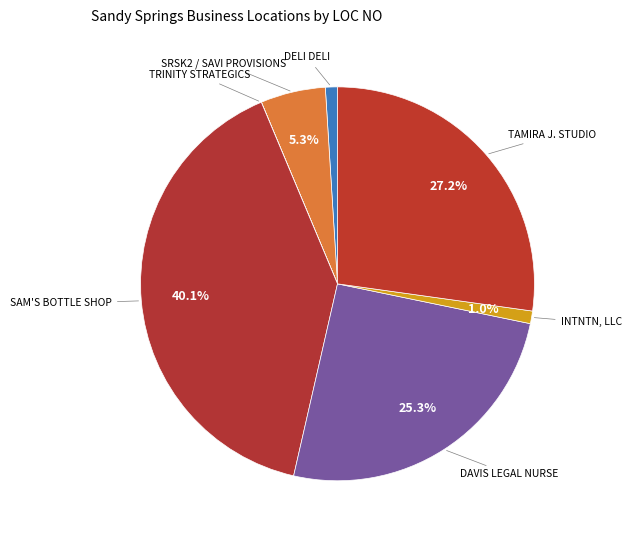

Does any single category account for the majority?

No